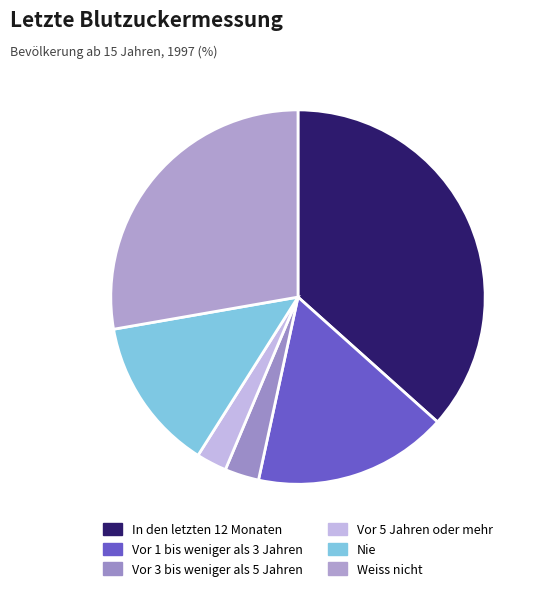

Count the number of slices in the pie.

6